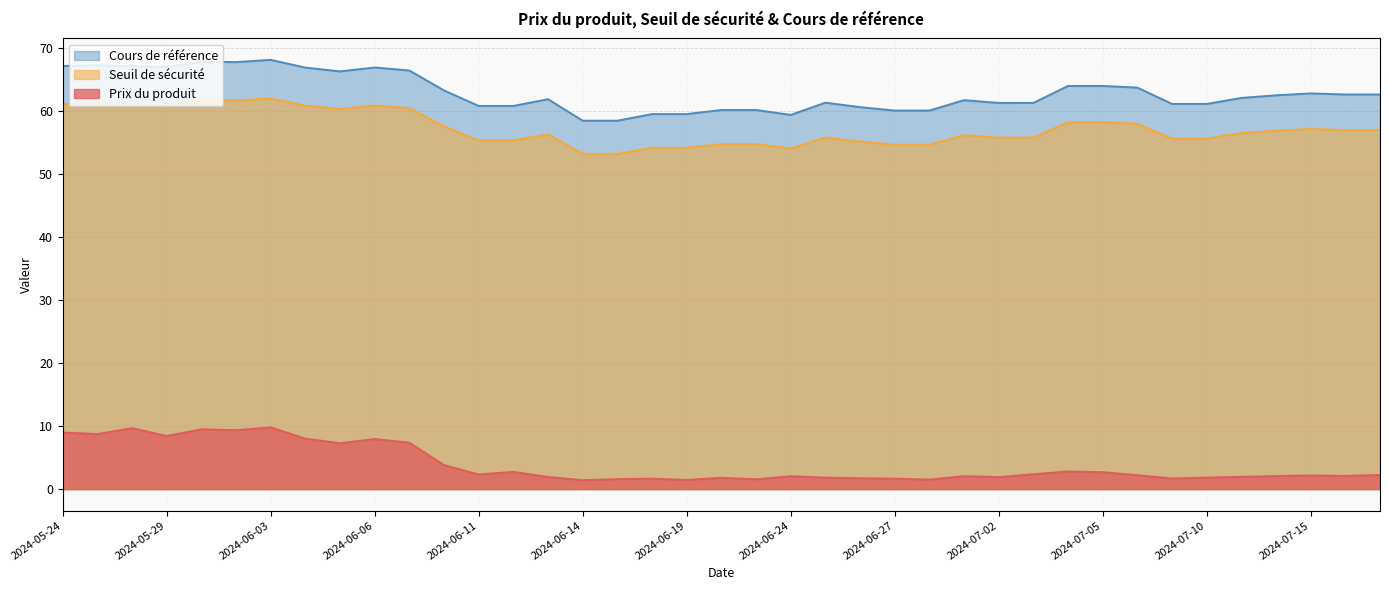

Which series has the widest spread of values?

Cours de référence